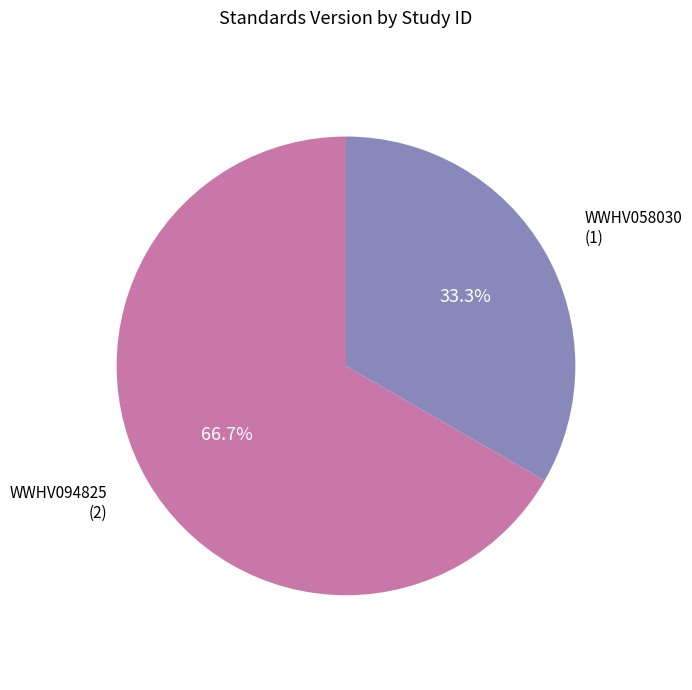

How many slices are in this pie chart?

2